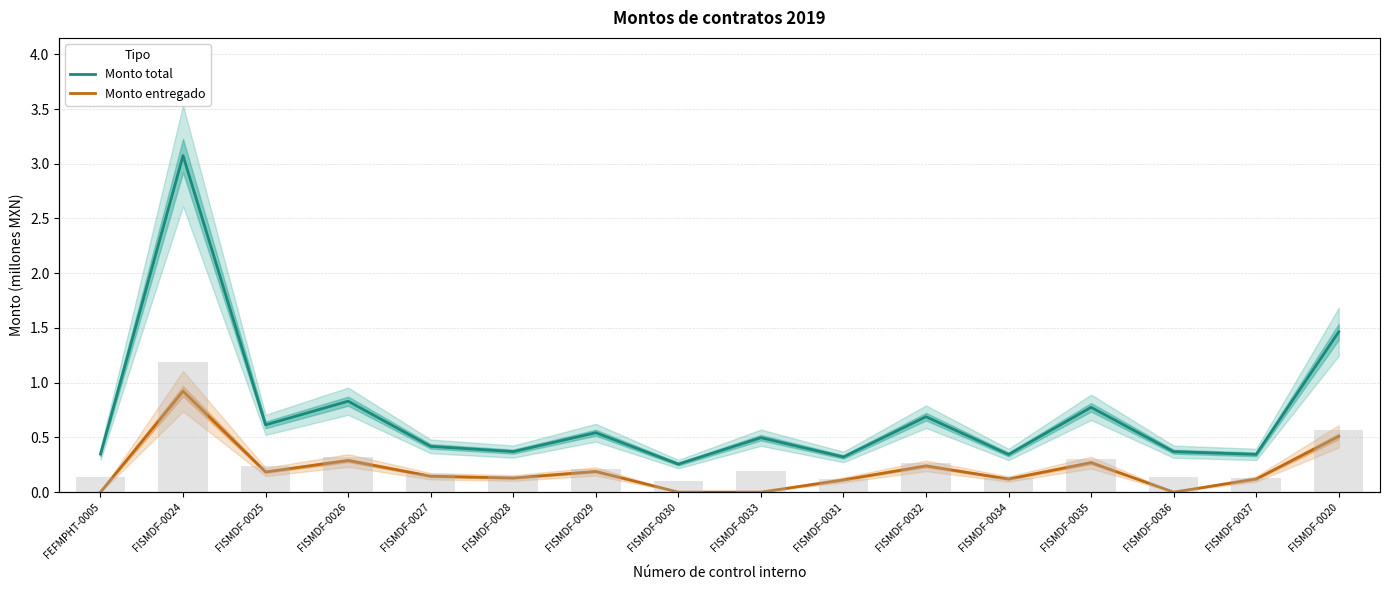

What is the total value across all series at FISMDF-0031?

0.4